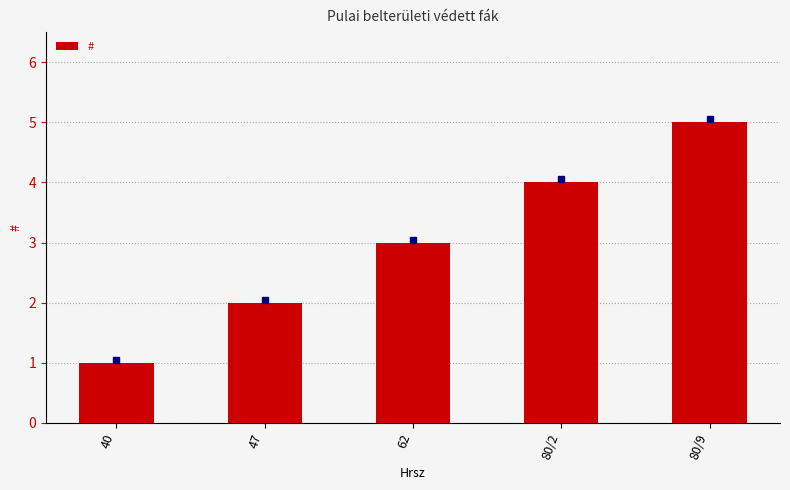

What is the change in value from 40 to 47?

+1